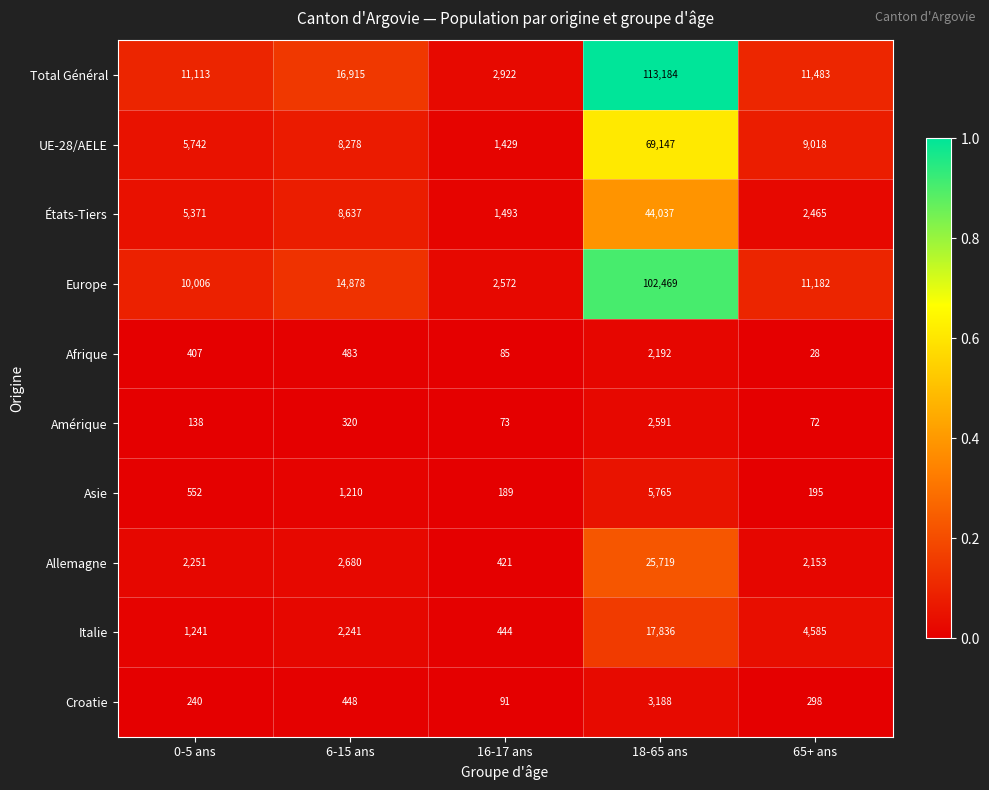

How many data points does each series have?

5